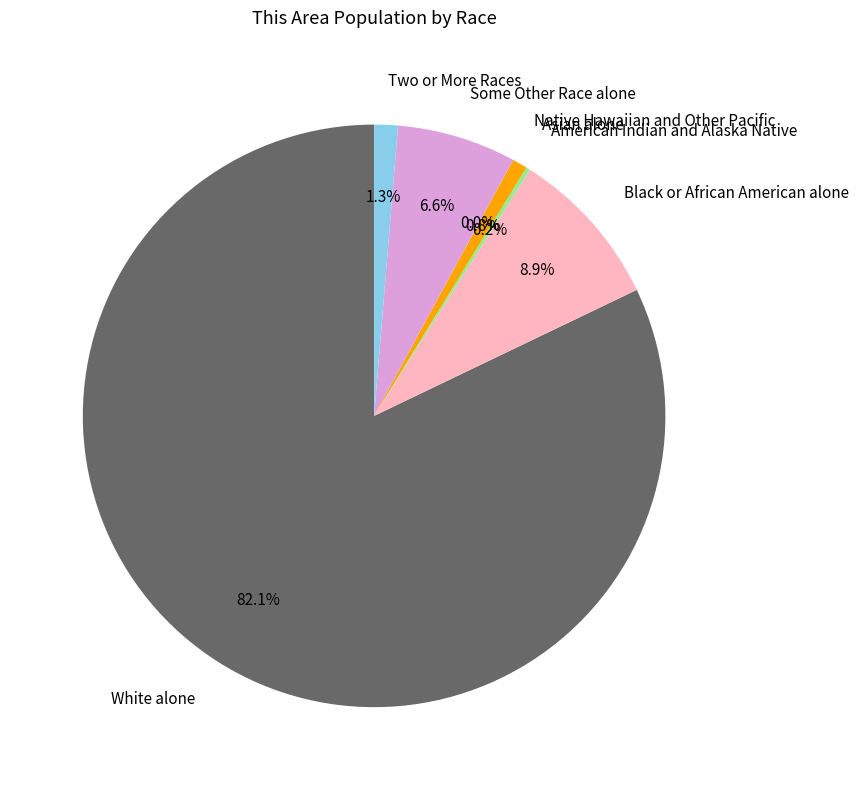

Rank the categories by value from highest to lowest.

White alone, Black or African American alone, Some Other Race alone, Two or More Races, Asian alone, American Indian and Alaska Native, Native Hawaiian and Other Pacific